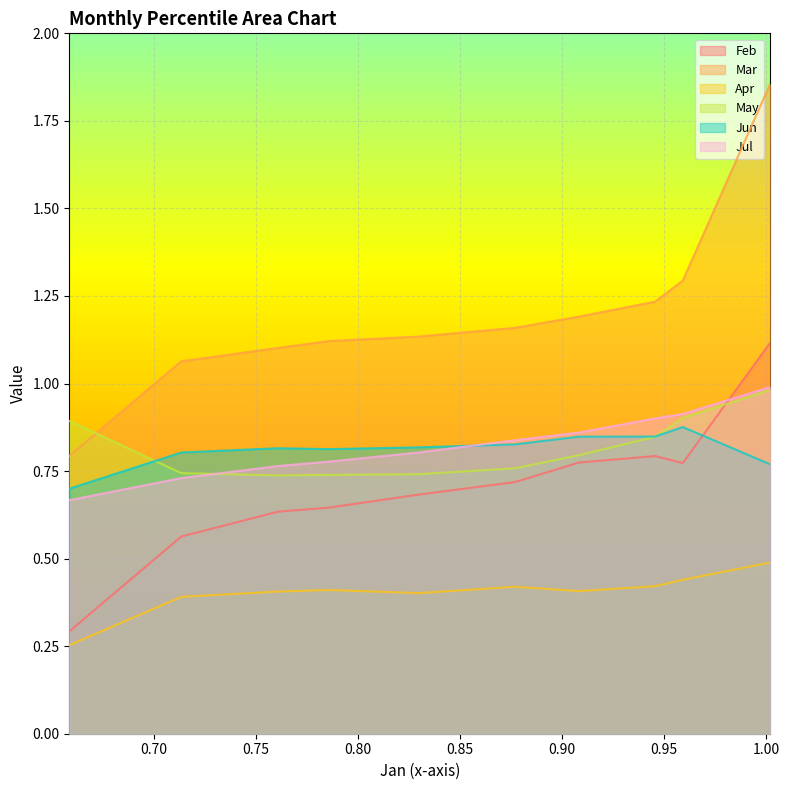

How many lines are shown in the chart?

6